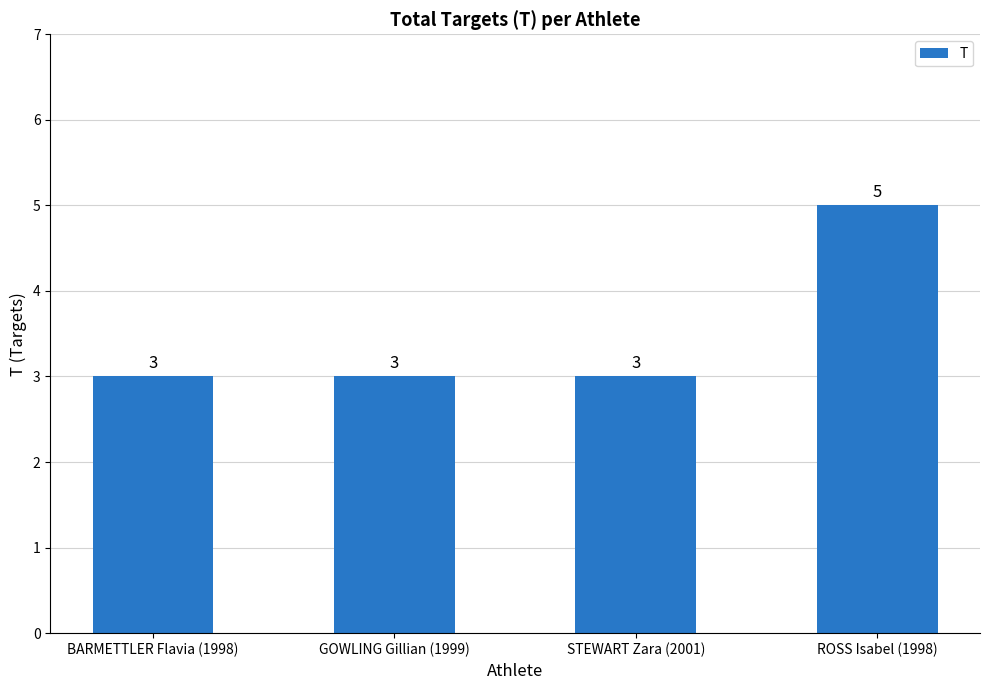

What is the ratio of the value at GOWLING Gillian (1999) to the value at BARMETTLER Flavia (1998)?

1.0